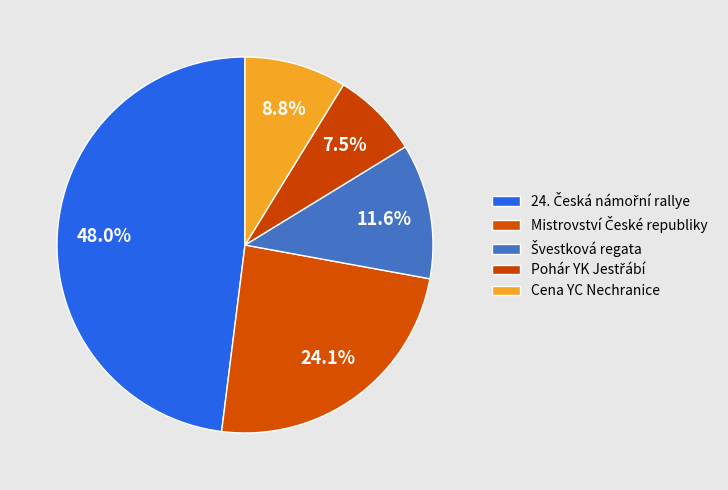

Combined, what portion of the pie is Švestková regata and 24. Česká námořní rallye?

59.6%